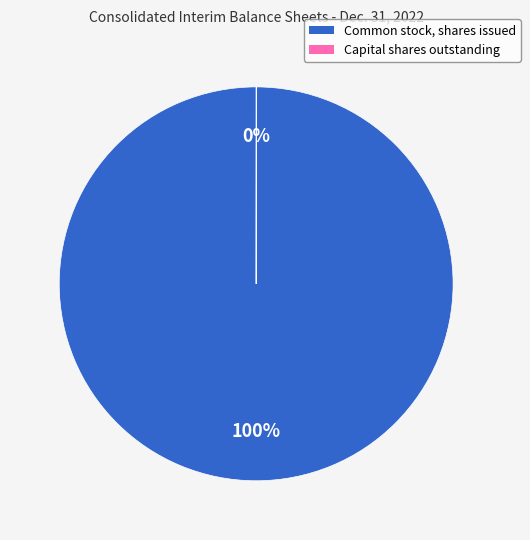

True or false: Common stock, shares issued accounts for 93% of the total.

False